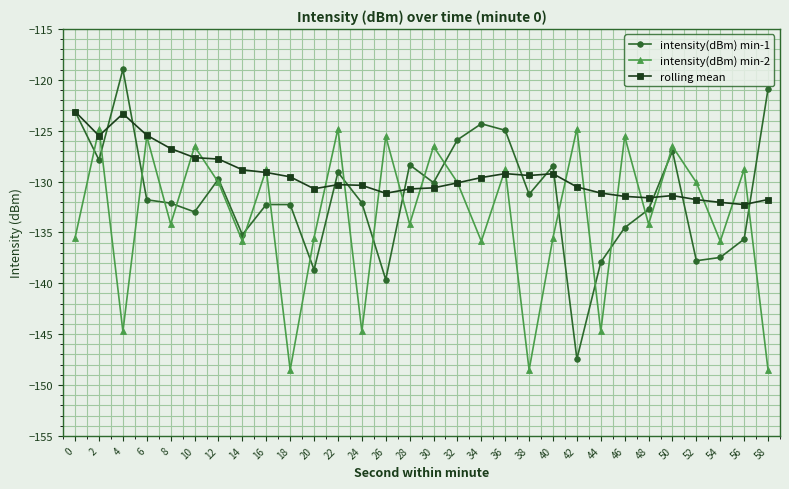

At which category does intensity(dBm) min-1 reach its first local valley?

2